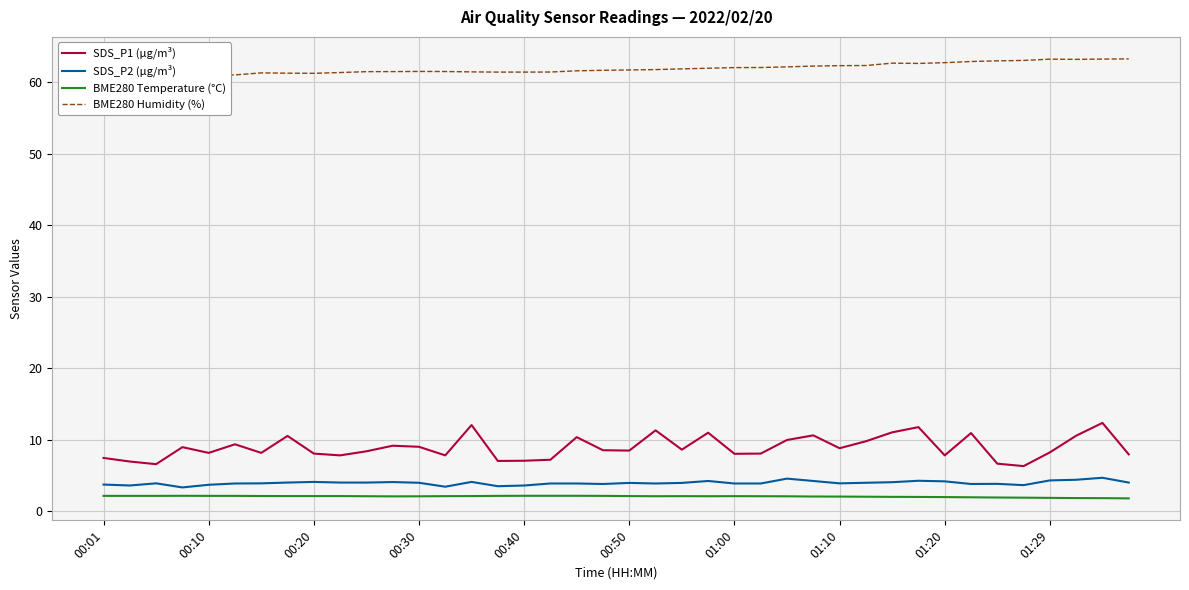

What is the lowest value of the SDS_P1 (µg/m³) series?

6.3